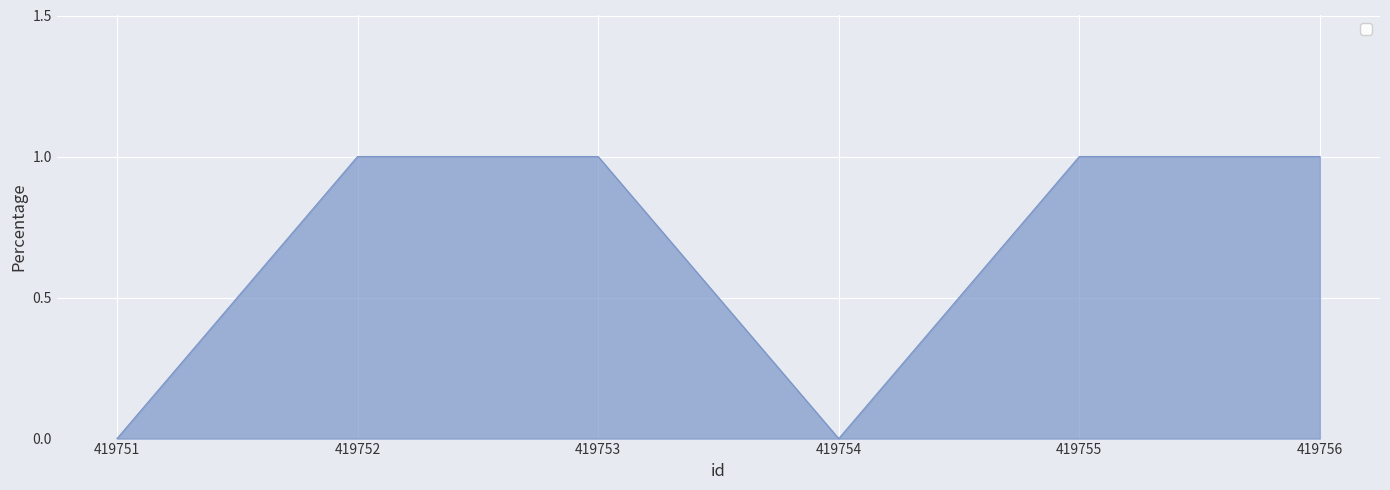

At which category does the data reach its first local valley?

419754